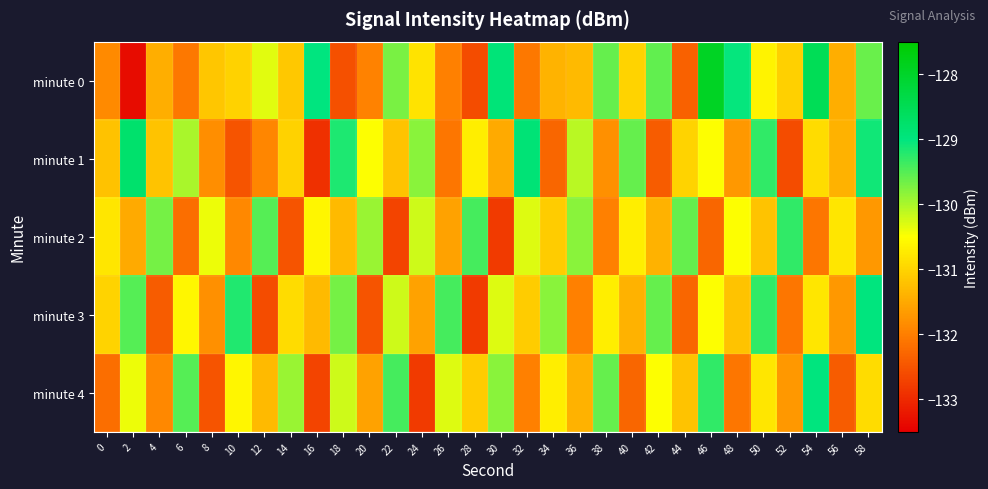

List the series in order of their peak value, highest first.

minute 0, minute 1, minute 3, minute 4, minute 2